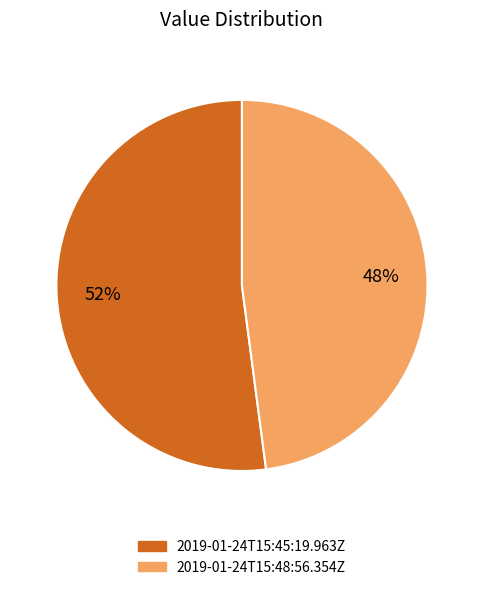

What percentage is the 2019-01-24T15:48:56.354Z slice, to the nearest percent?

48%